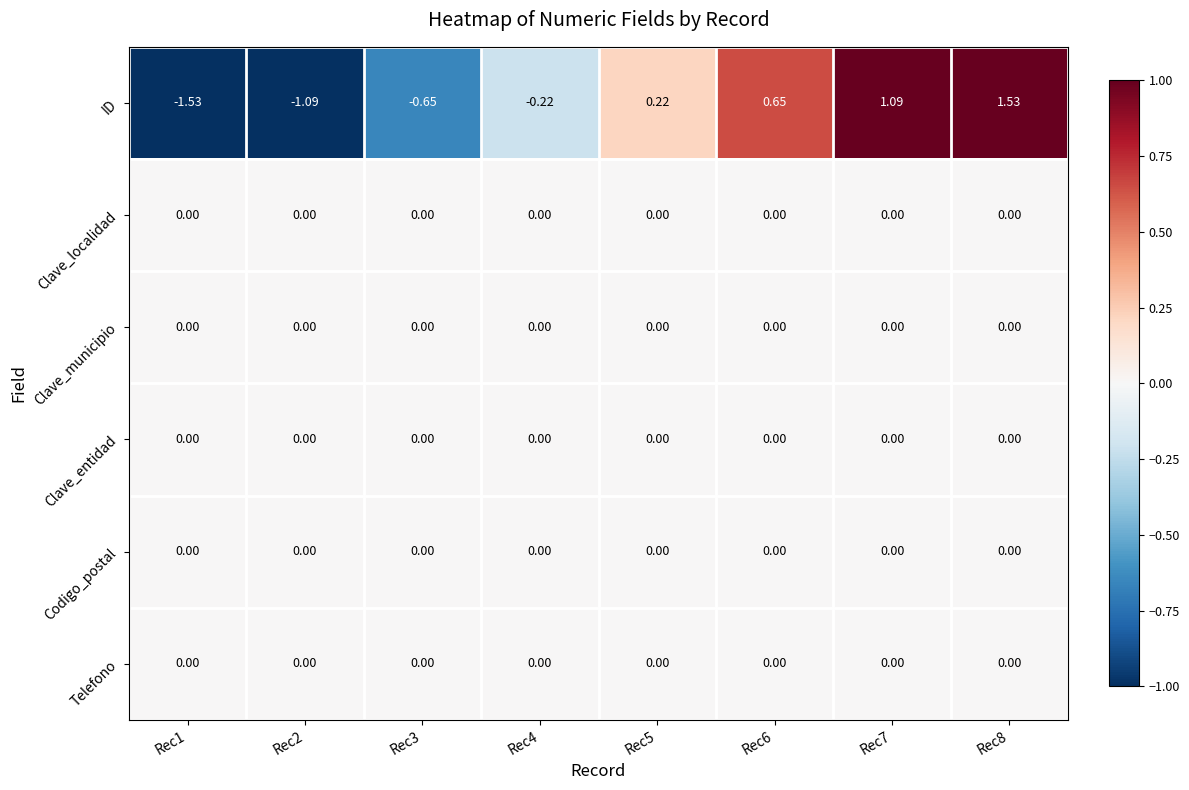

Which series has the largest range (max minus min)?

ID